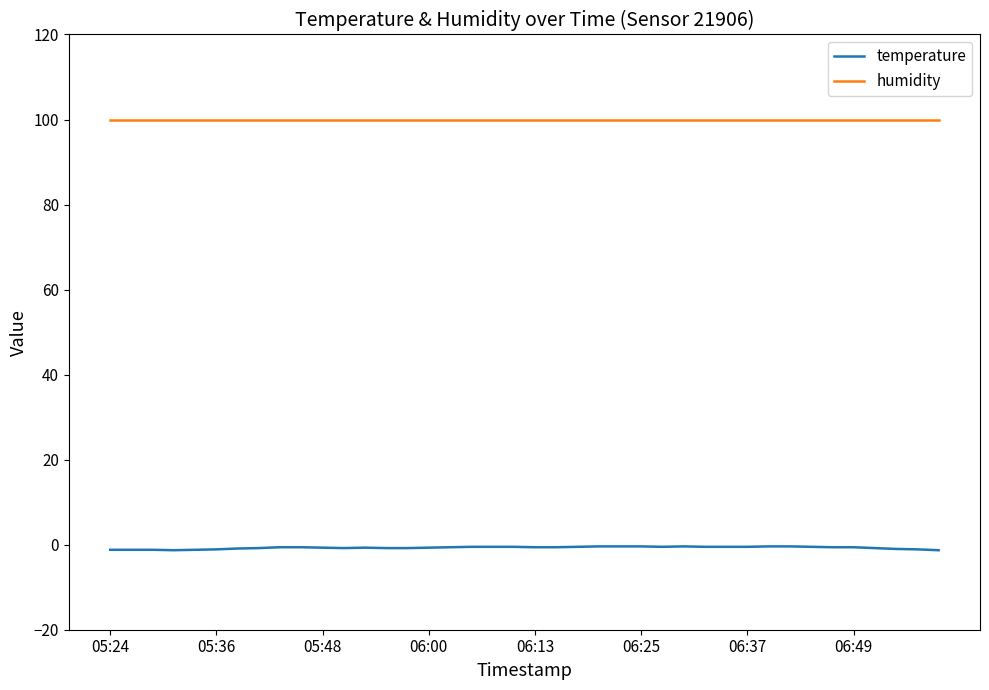

Which series has the largest range (max minus min)?

temperature